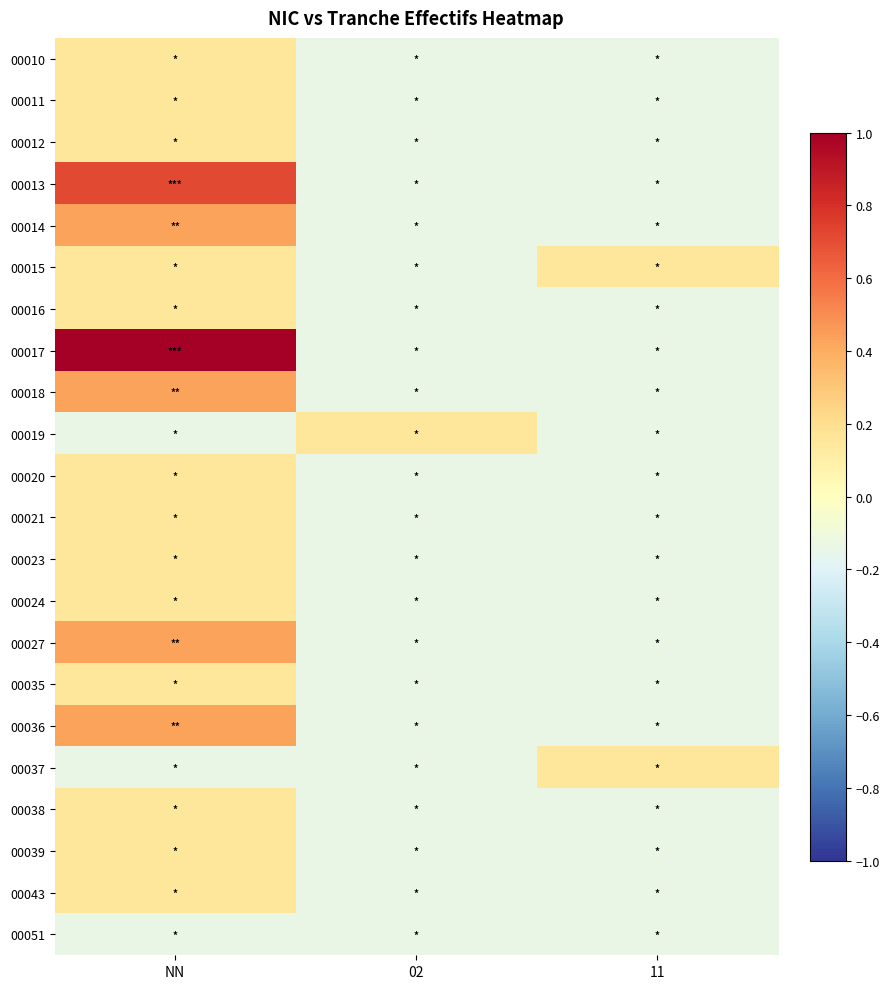

At NN, list the series in order from smallest to largest.

00019, 00037, 00051, 00010, 00011, 00012, 00015, 00016, 00020, 00021, 00023, 00024, 00035, 00038, 00039, 00043, 00014, 00018, 00027, 00036, 00013, 00017